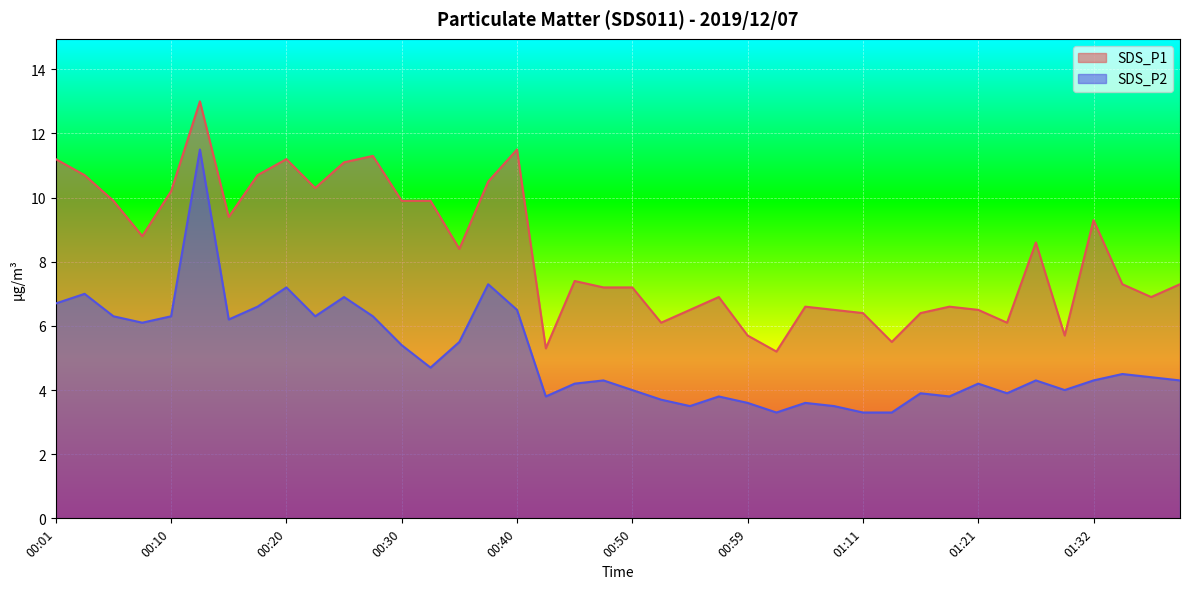

Count the number of data series in this chart.

2